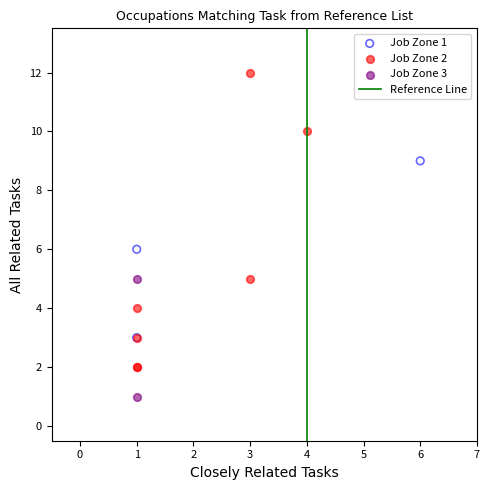

Which series has the widest spread of Y values?

Job Zone 2